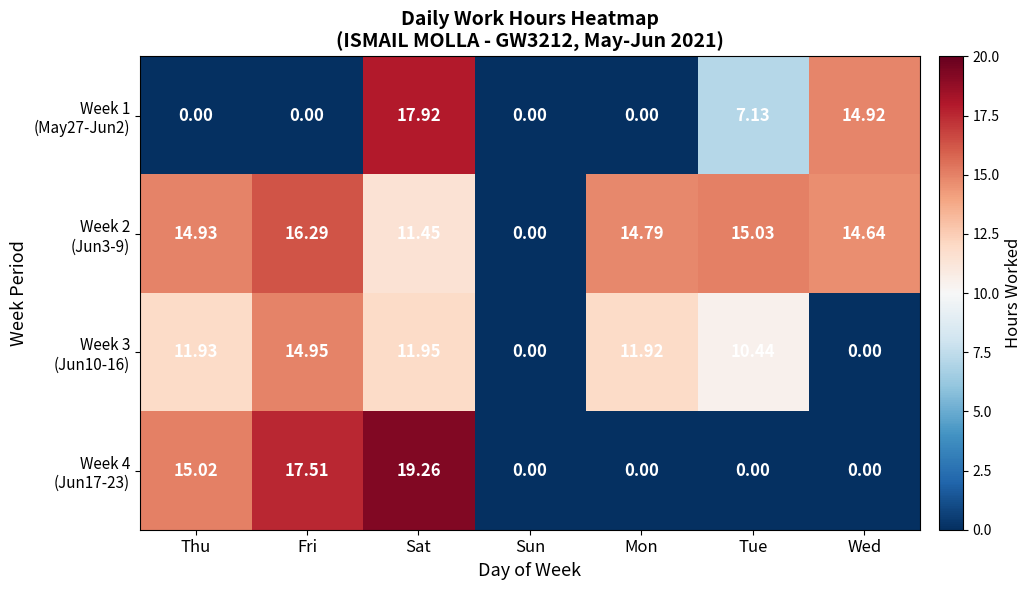

What is the spread (max minus min) of values at Tue?

15.0